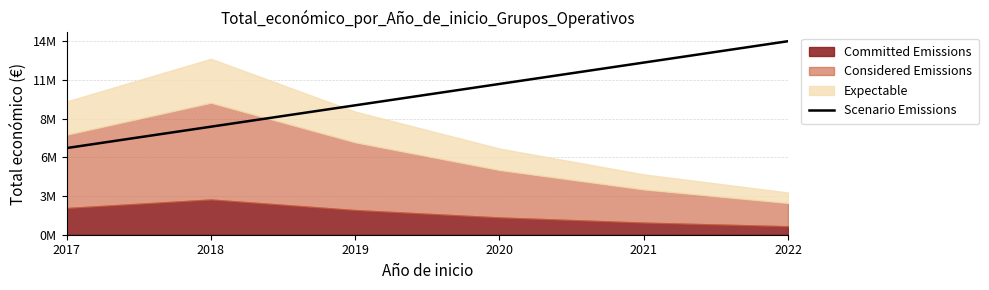

True or false: there are more than 1 points higher than both neighbors.

False